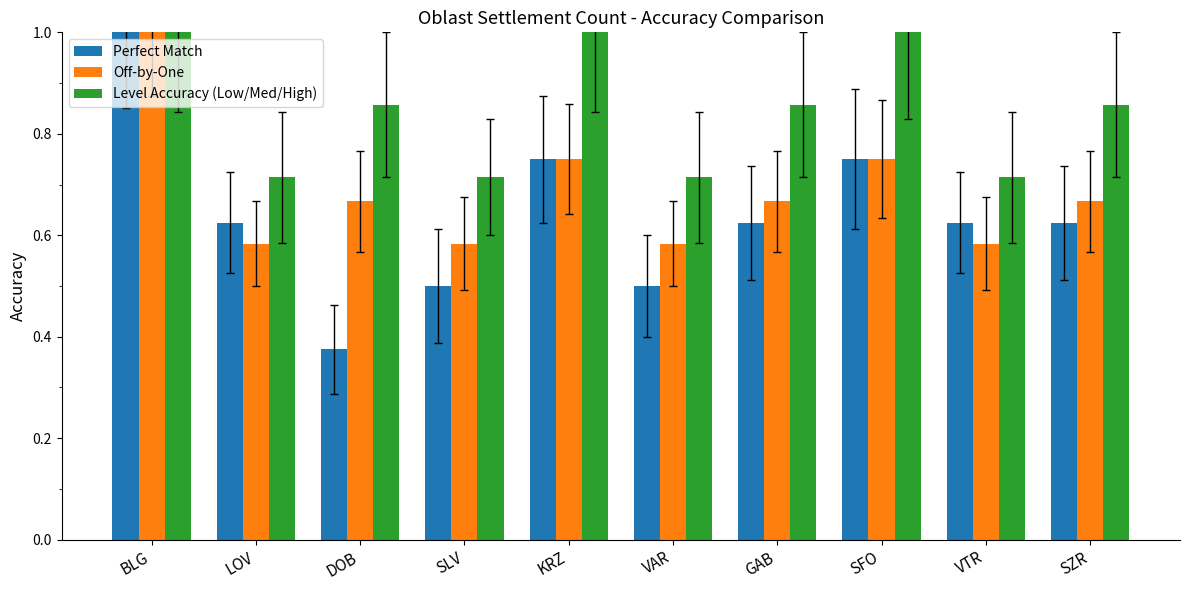

Which series has the largest total across all categories?

Level Accuracy (Low/Med/High)